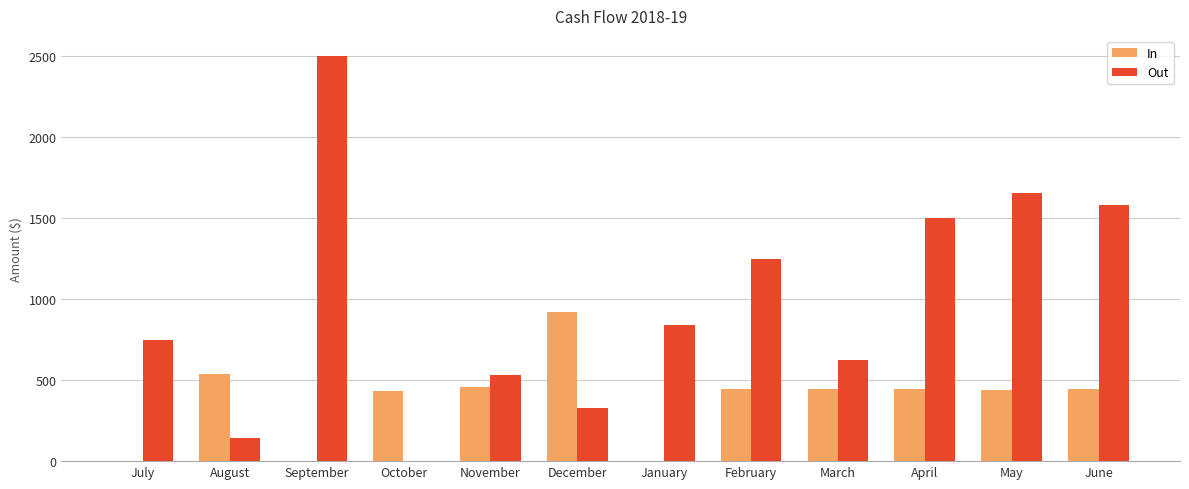

How many groups of bars are there?

12